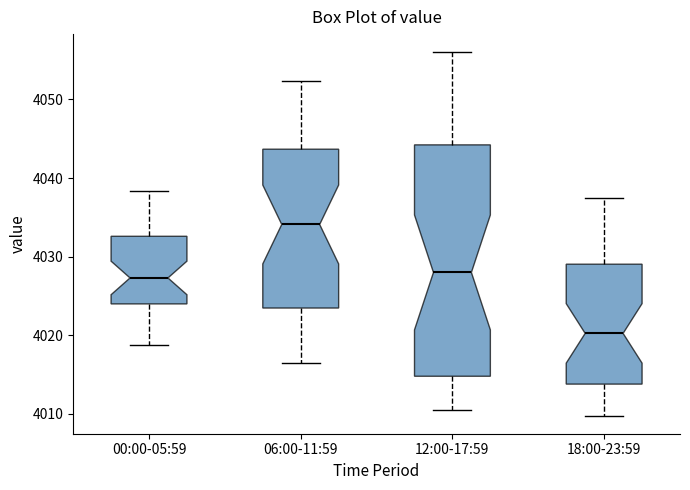

Which box's median line is the highest?

06:00-11:59